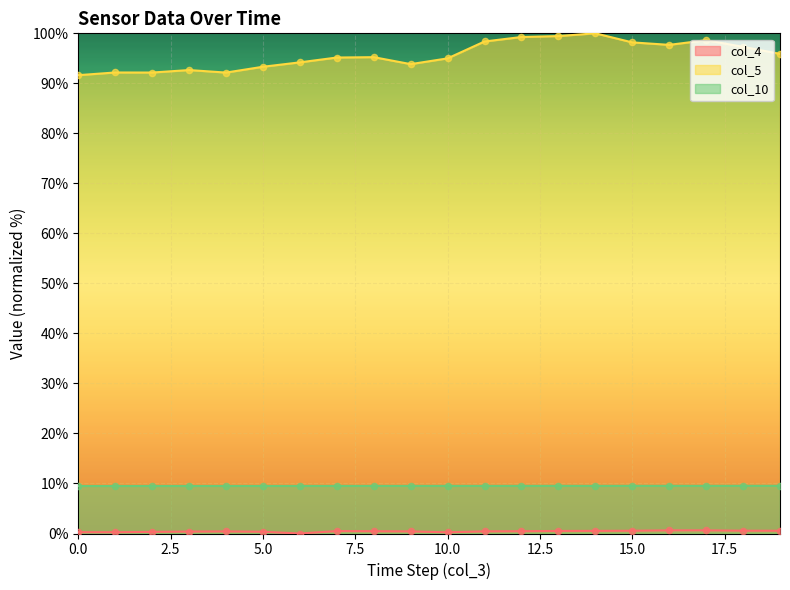

Which series has the widest spread of Y values?

col_5